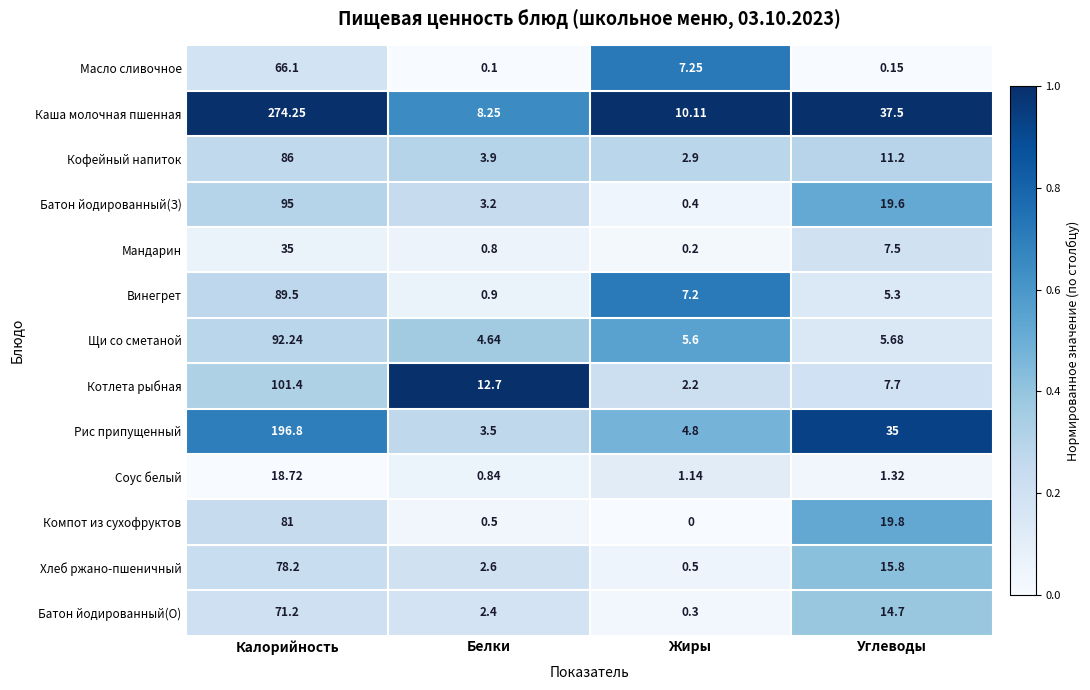

At which label does Масло сливочное first exceed 7?

Калорийность